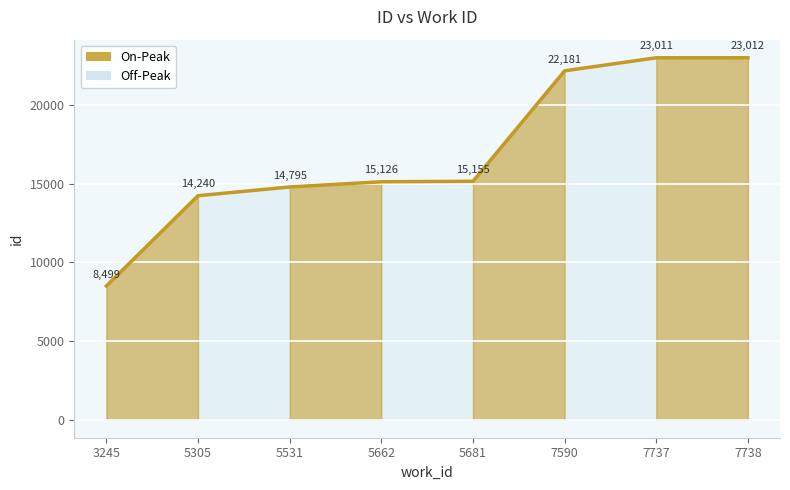

What is the value of the 1st point from the left?

8499